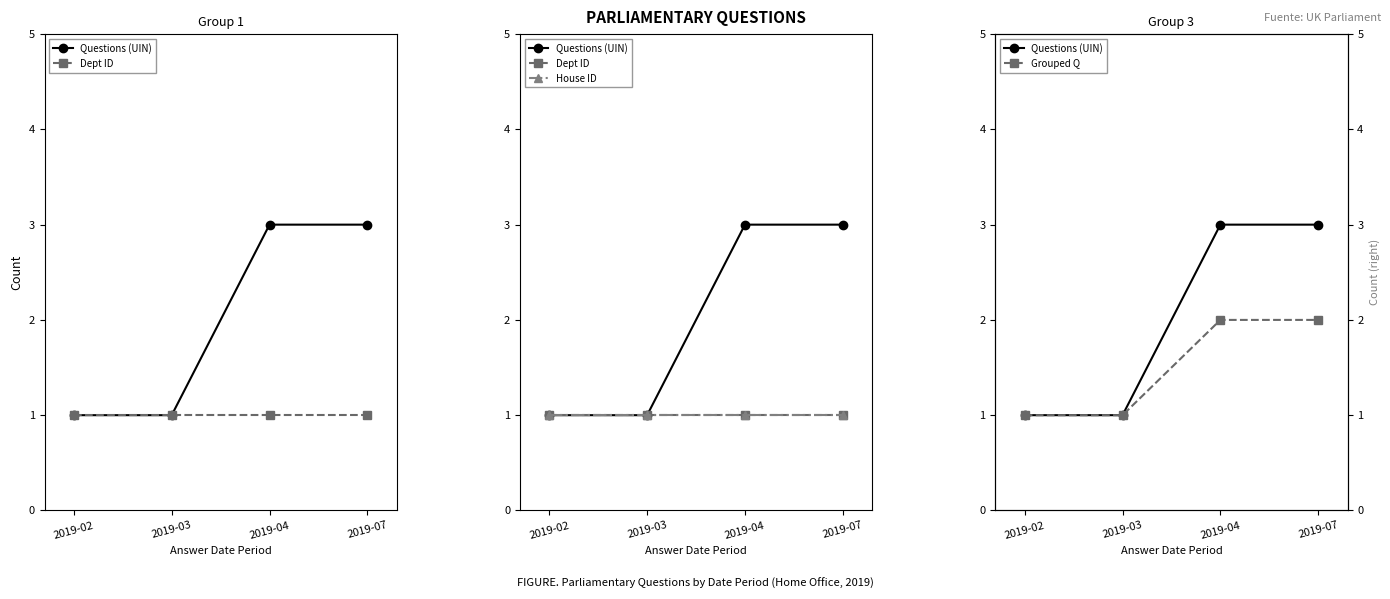

Which label corresponds to the smallest value in the chart?

2019-02